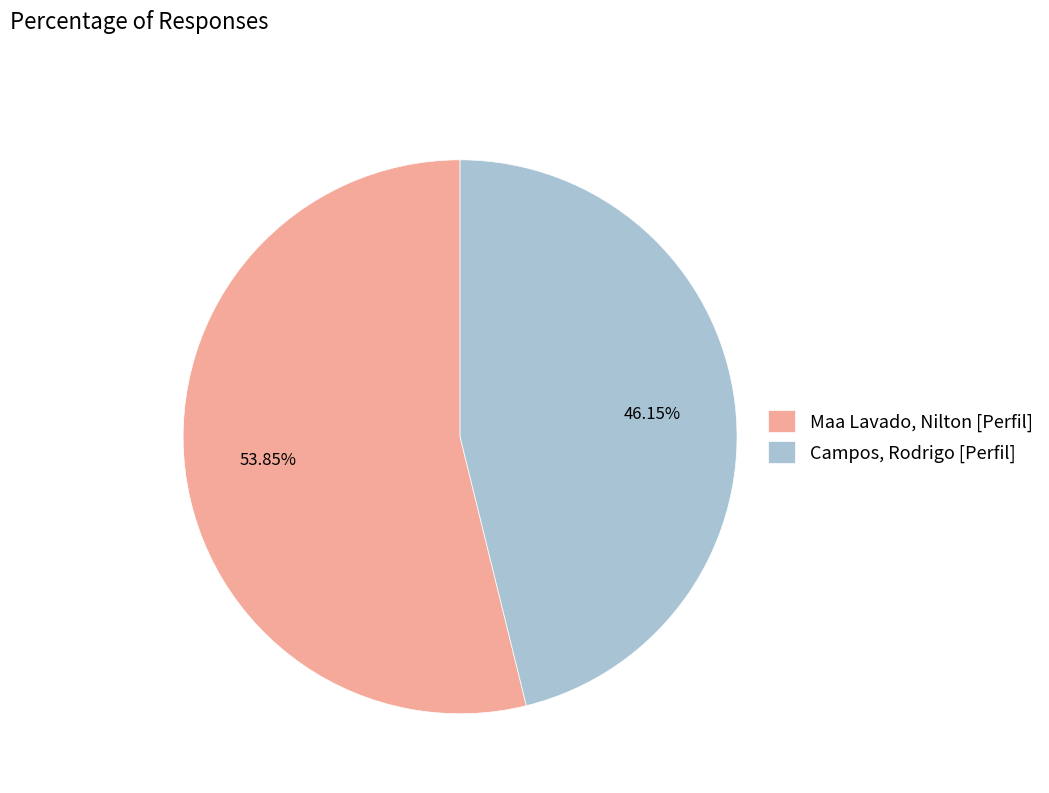

Is there a majority slice in this chart?

Yes